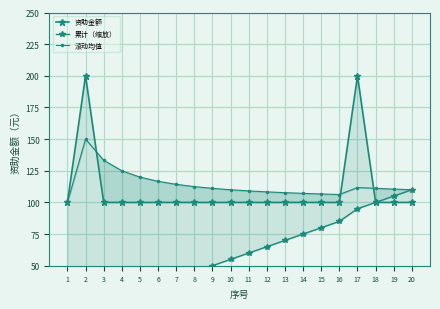

Which series has the widest spread of values?

累计（缩放）